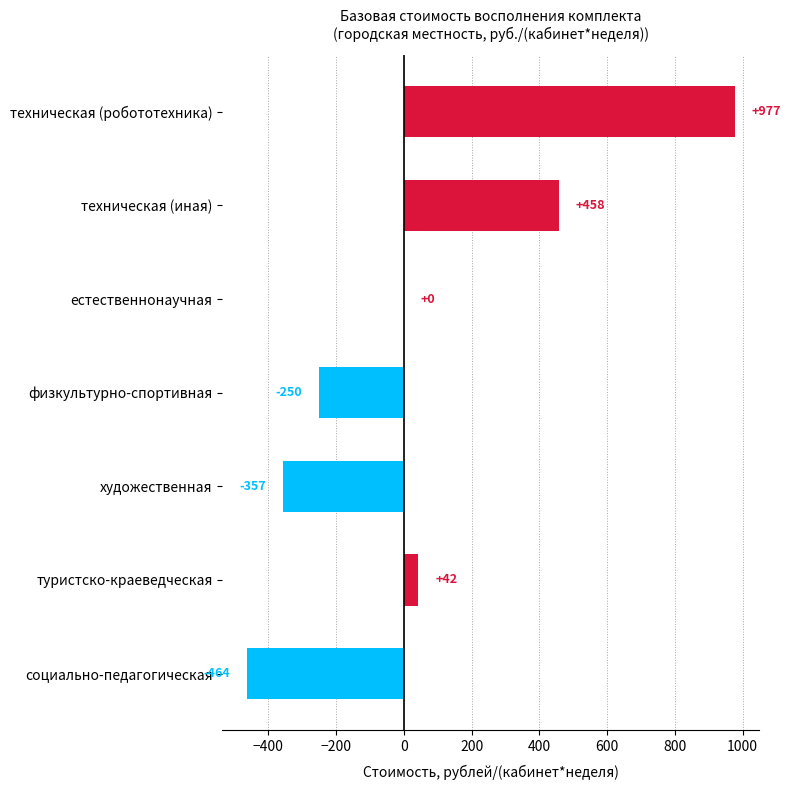

True or false: the data shows 977 at техническая (робототехника).

True